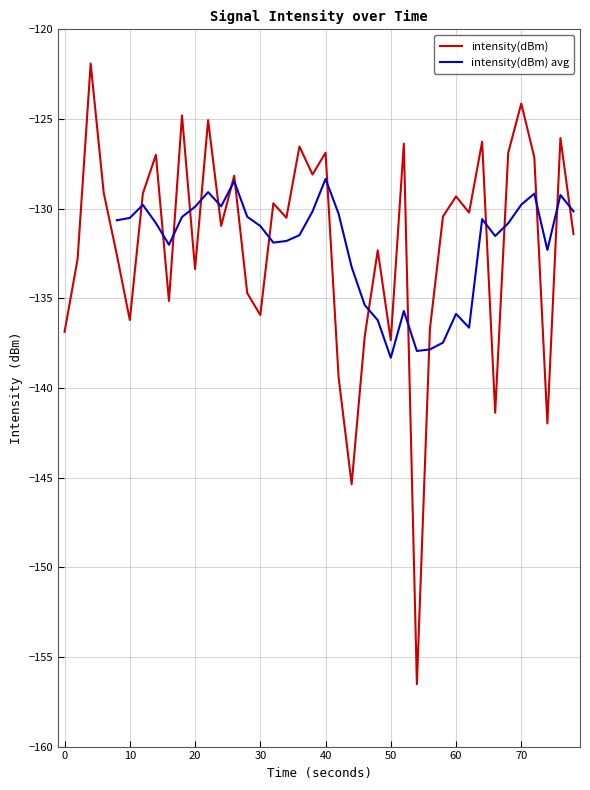

What is the lowest value of the intensity(dBm) series?

-156.5